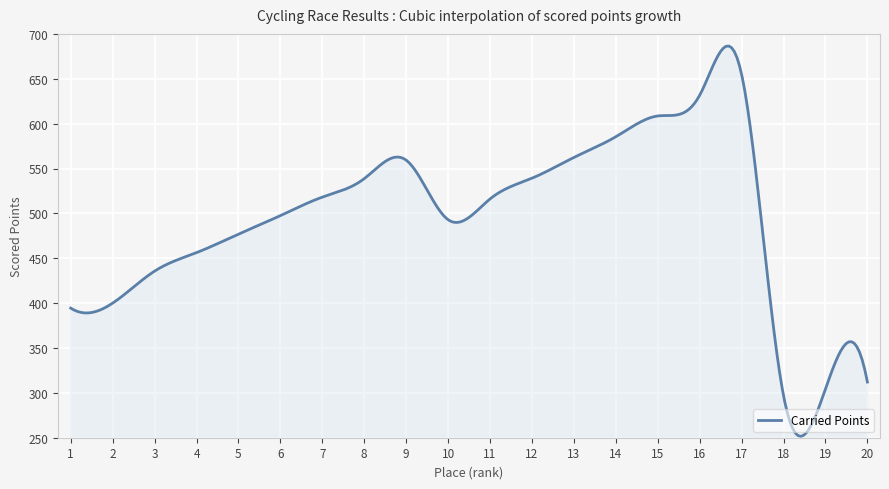

What is the greatest value displayed?

686.4